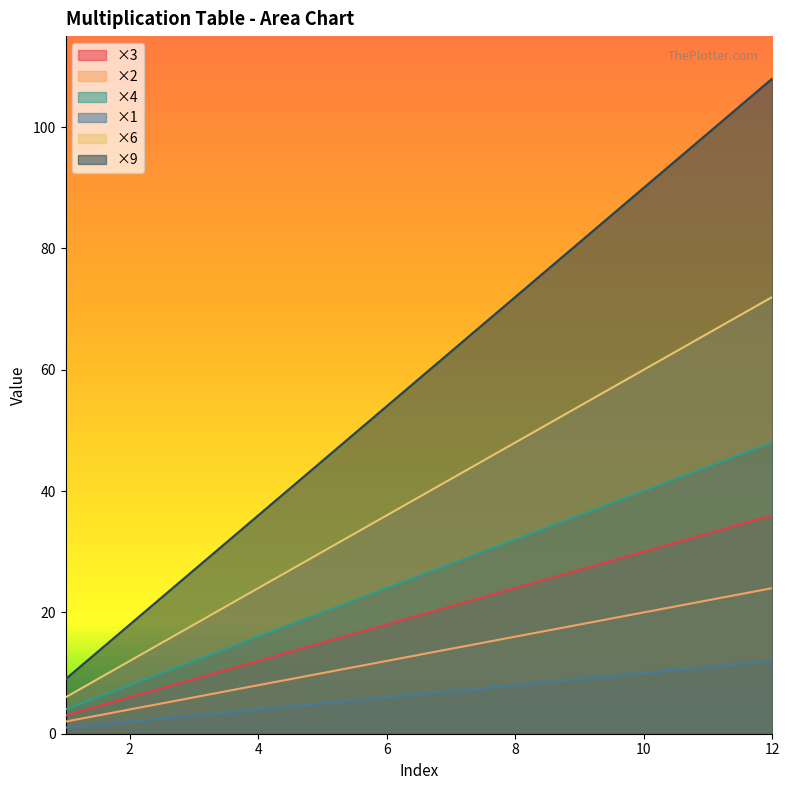

List the labels in order of ×2 value, smallest first.

1, 2, 3, 4, 5, 6, 7, 8, 9, 10, 11, 12